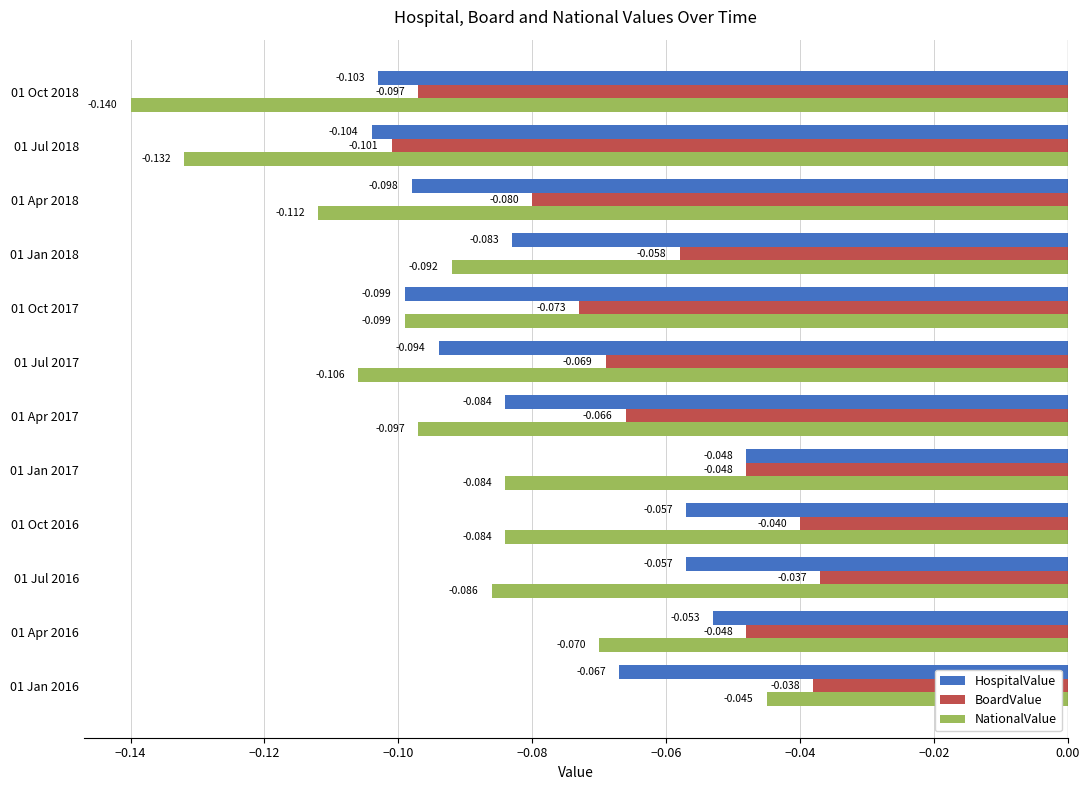

List the series in order of their peak value, highest first.

BoardValue, NationalValue, HospitalValue